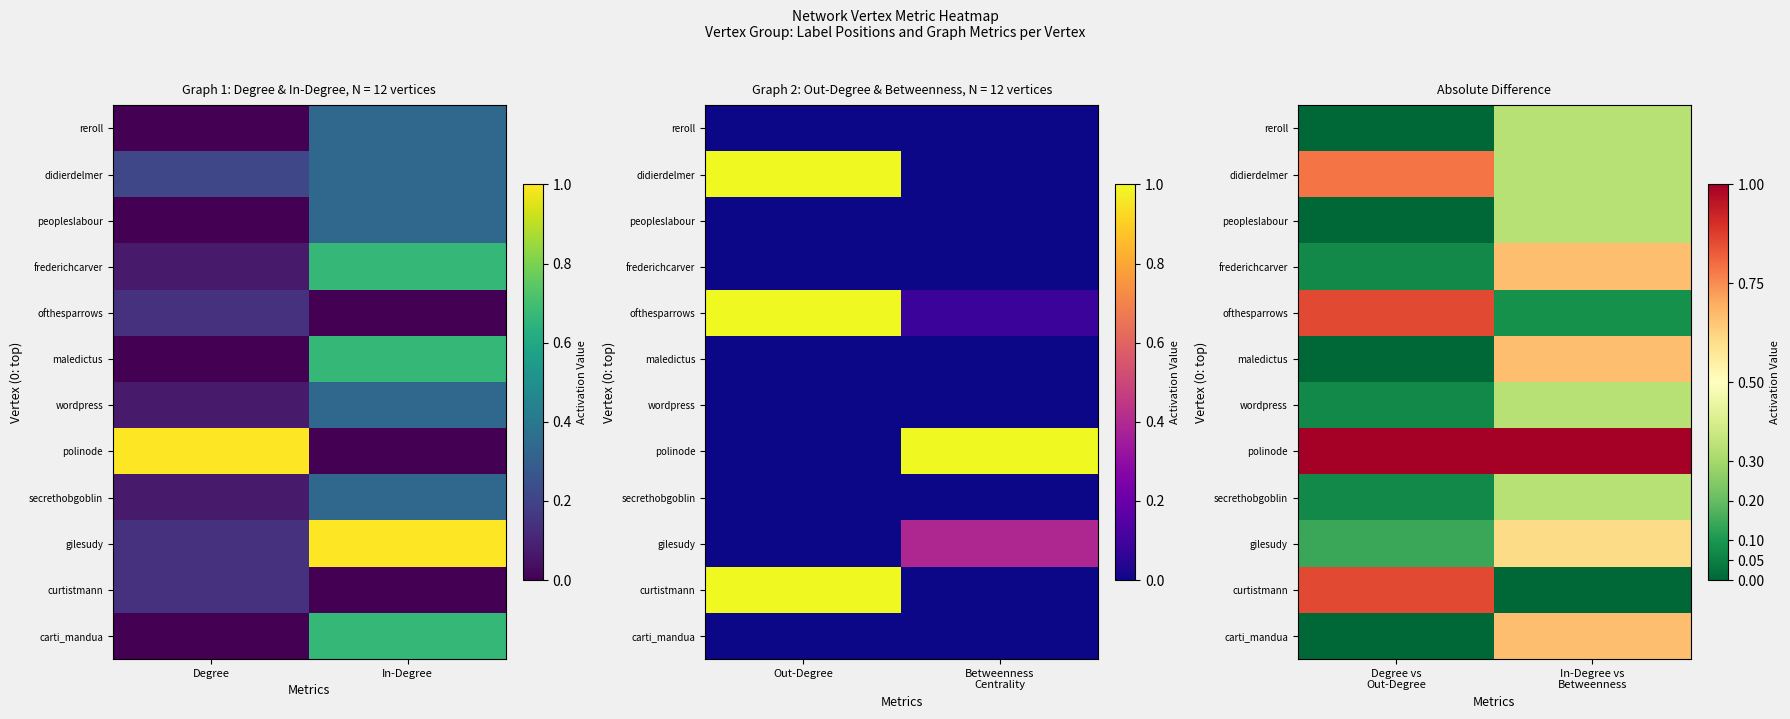

Rank the series by their maximum value, from lowest to highest.

reroll, peopleslabour, wordpress, secrethobgoblin, gilesudy, frederichcarver, maledictus, carti_mandua, didierdelmer, ofthesparrows, curtistmann, polinode